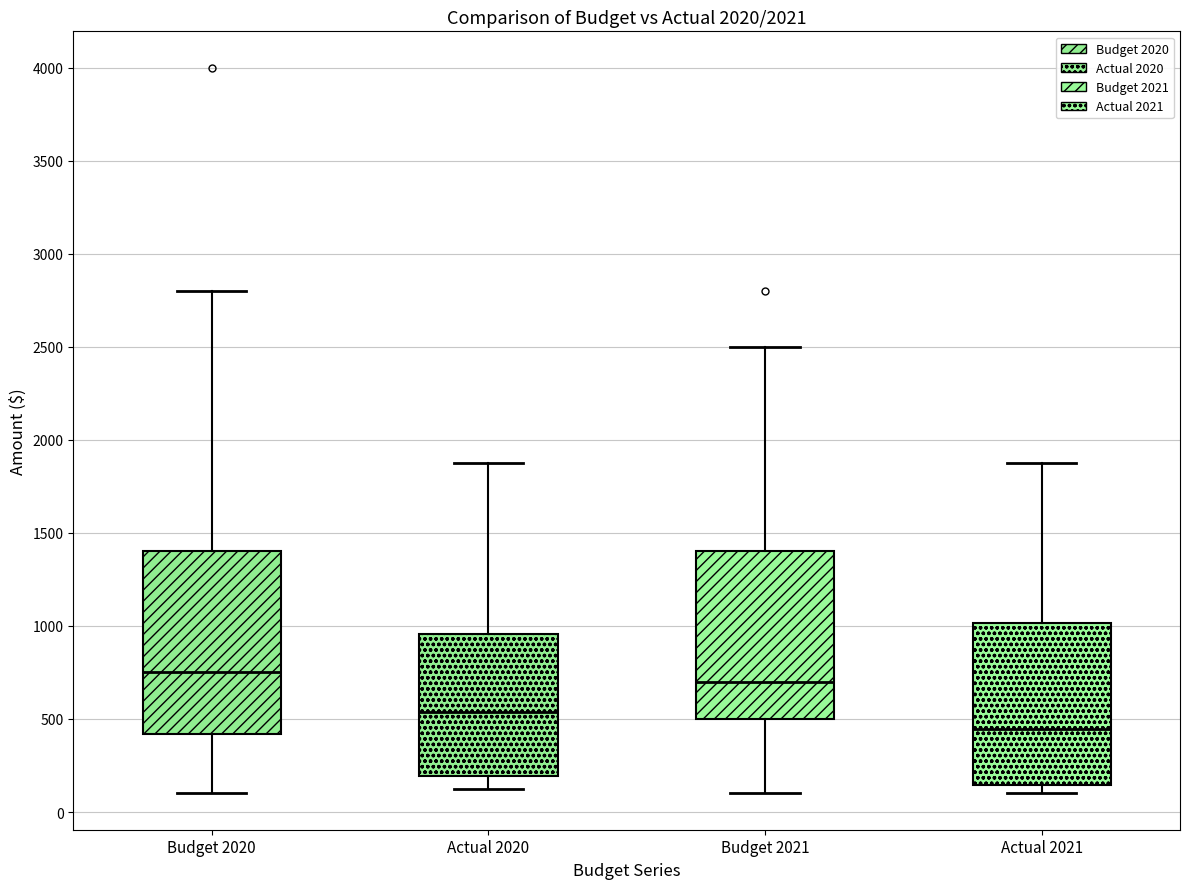

Reading left to right, transcribe this box plot: for each box, give where its median line is, the range the box spans, and where its two whiskers end, as read against the y-axis. The values are not printed on the chart, so give them approximately, as read against the axis.

Budget 2020: median 750, box 400 to 1400, whiskers 100 to 2800
Actual 2020: median 550, box 200 to 950, whiskers 150 to 1900
Budget 2021: median 700, box 500 to 1400, whiskers 100 to 2500
Actual 2021: median 450, box 150 to 1000, whiskers 100 to 1900